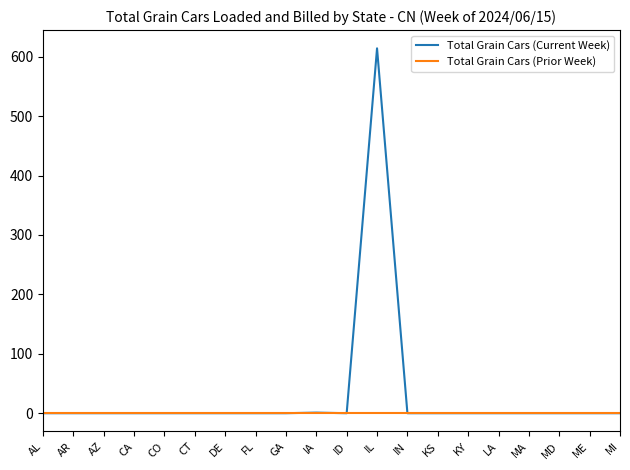

At how many categories does at least one series exceed 98?

1